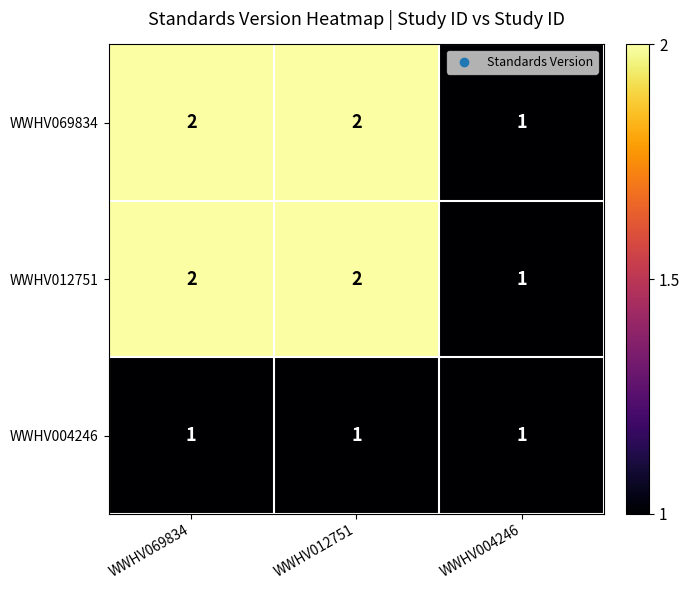

Which category has the lowest value in the WWHV012751 series?

WWHV004246